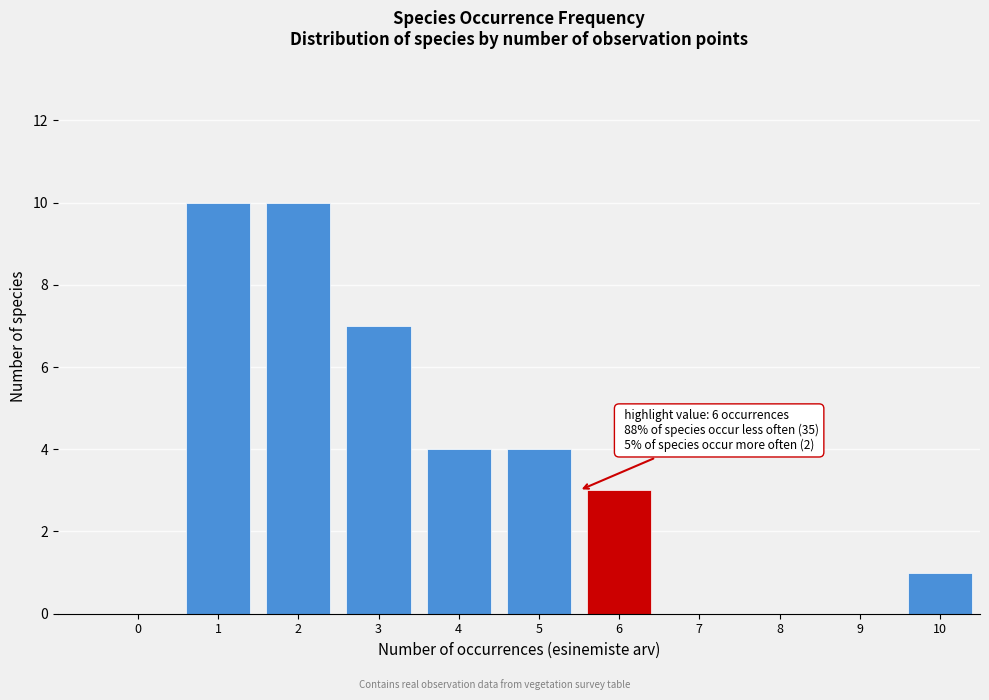

Reading left to right, extract all data points from this chart.

0=0	1=10	2=10	3=7	4=4	5=4	6=3	7=0	8=0	9=0	10=1